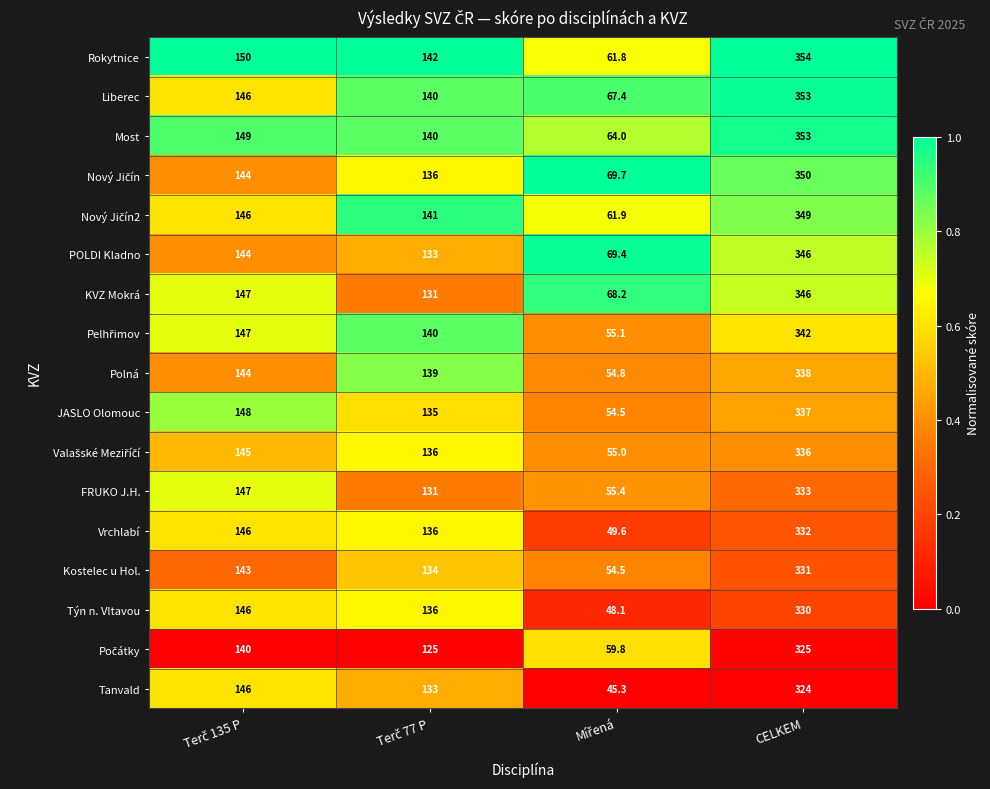

What is the difference between the second highest and second lowest values in the Tanvald series?

13.0